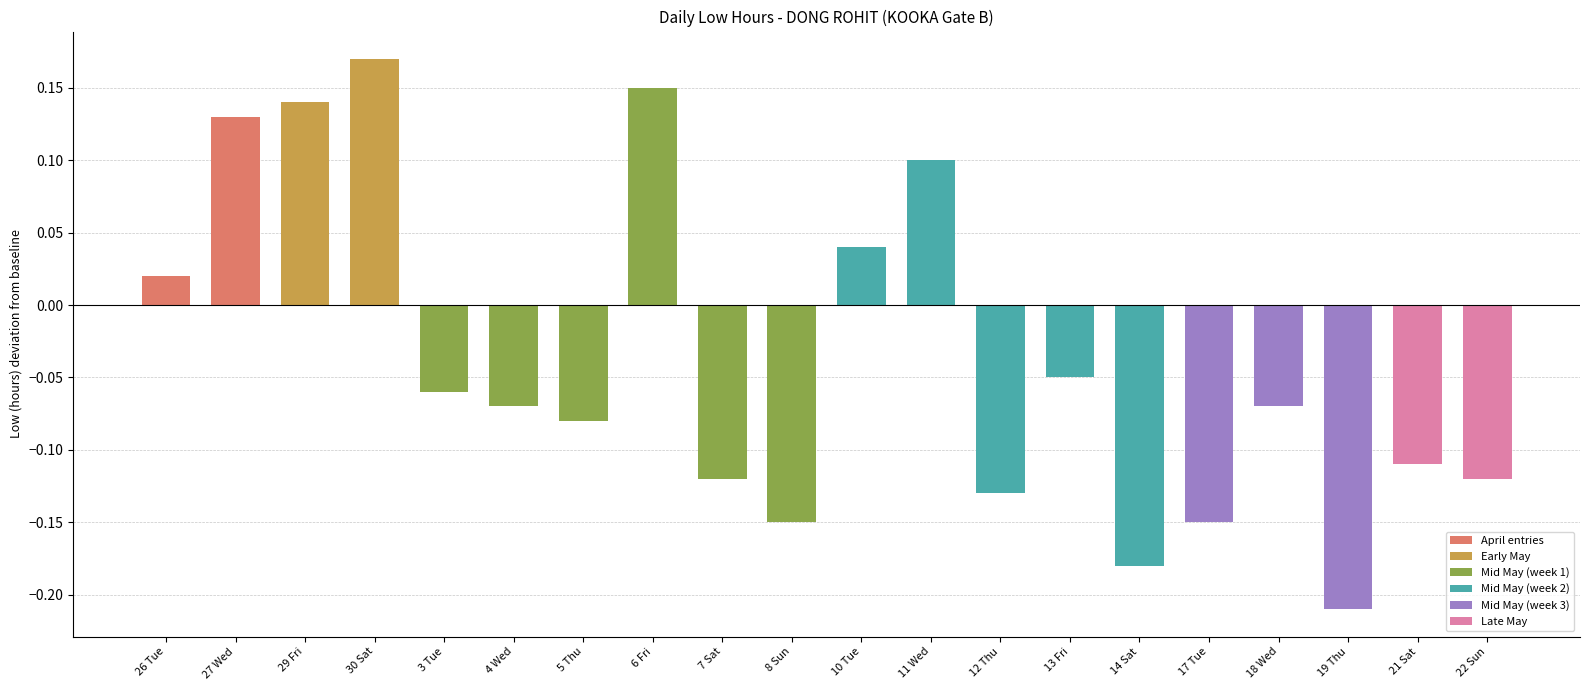

How many distinct data groups are displayed?

1